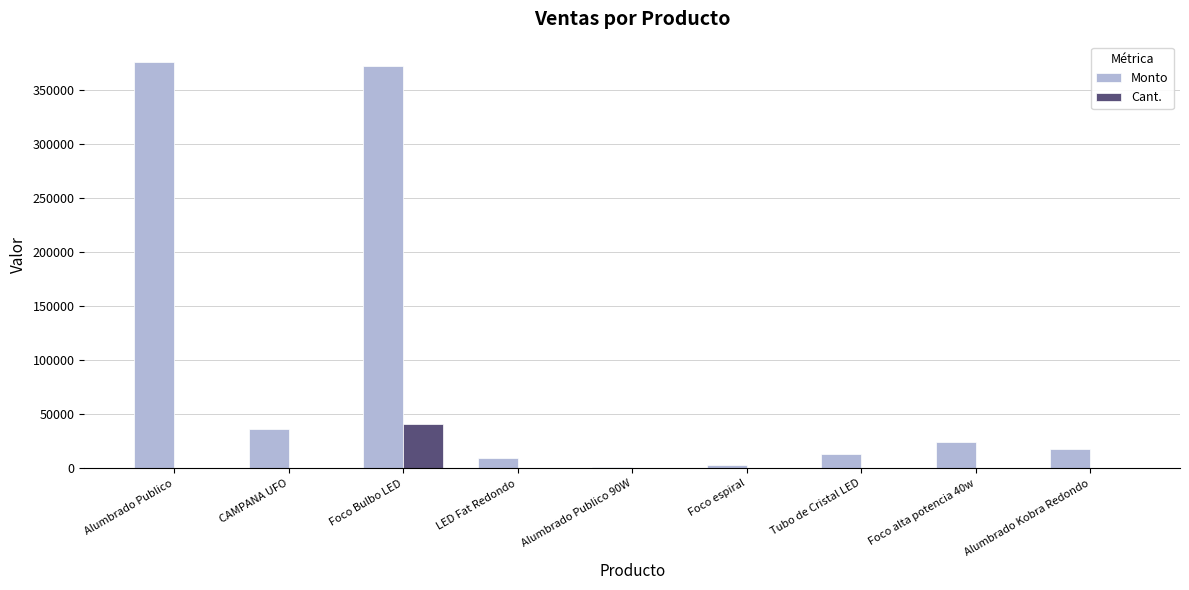

Does the chart contain stacked bars?

No